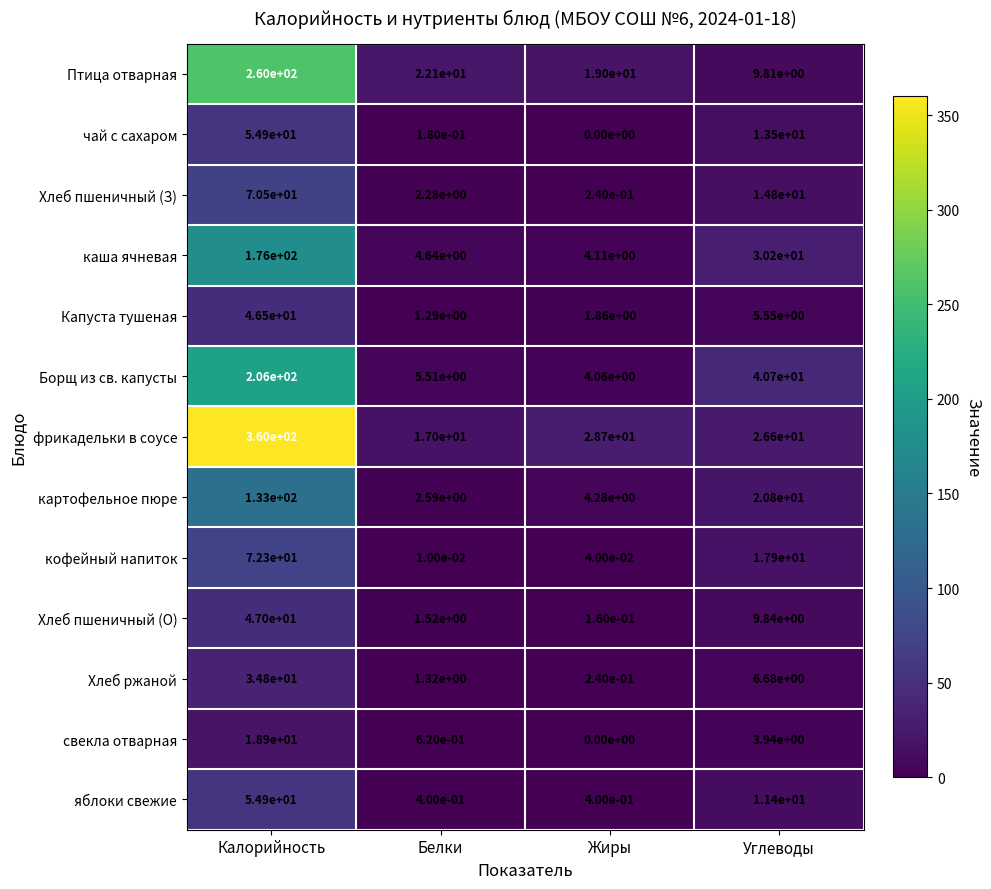

At which category does the chart reach its peak across all series?

Калорийность